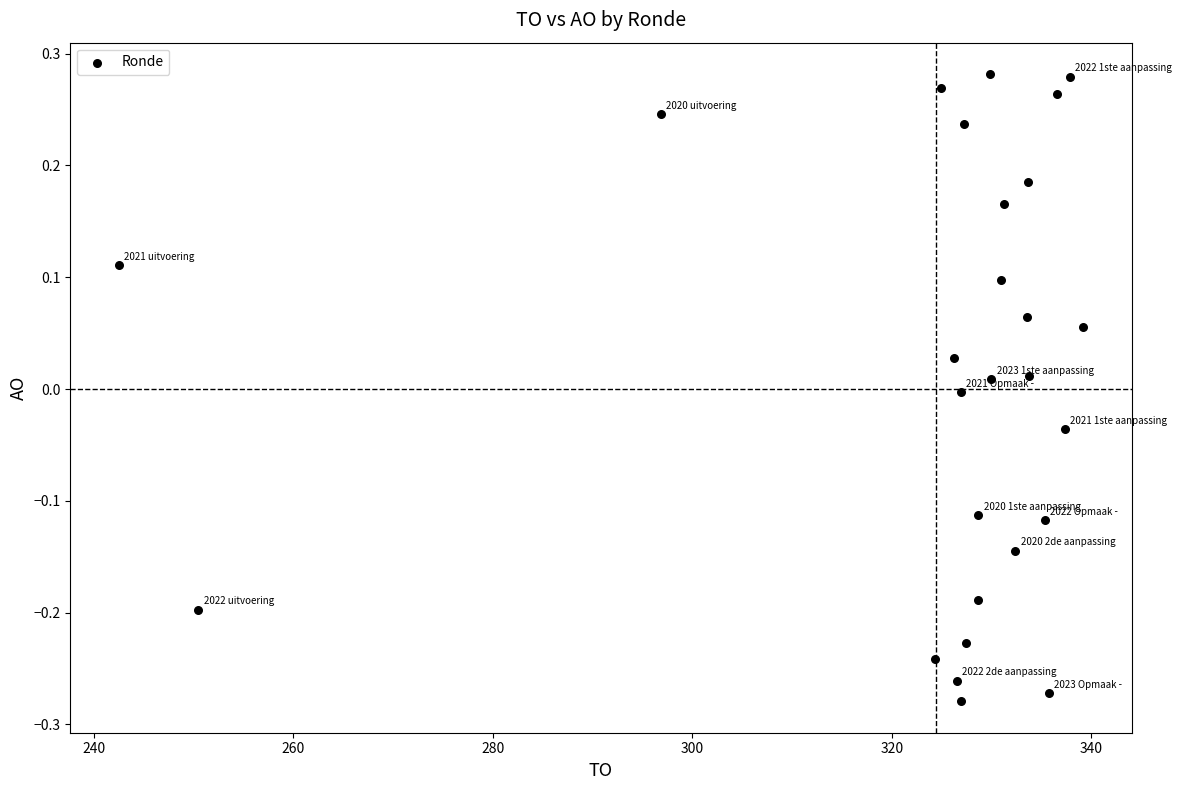

What is the range of Y values (max minus min)?

0.6